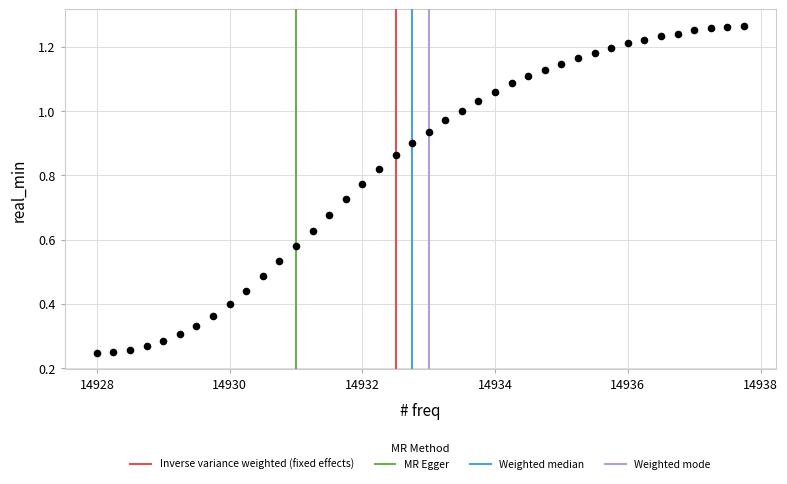

What is the range of X values (max minus min)?

9.8